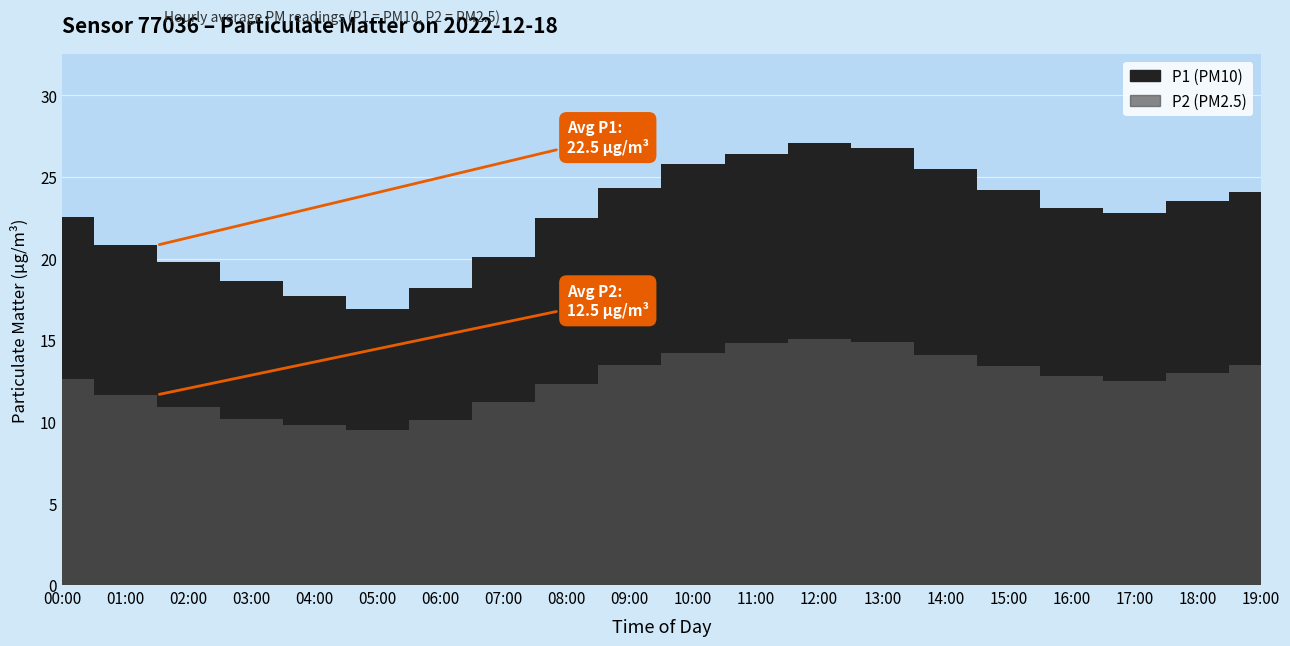

Reading left to right, extract all data points from this chart.

P1: 00:00=22.6	01:00=21.1	02:00=19.8	03:00=18.6	04:00=17.7	05:00=16.9	06:00=18.2	07:00=20.1	08:00=22.5	09:00=24.3	10:00=25.8	11:00=26.4	12:00=27.1	13:00=26.8	14:00=25.5	15:00=24.2	16:00=23.1	17:00=22.8	18:00=23.5	19:00=24.1
P2: 00:00=12.7	01:00=11.4	02:00=10.9	03:00=10.2	04:00=9.8	05:00=9.5	06:00=10.1	07:00=11.2	08:00=12.3	09:00=13.5	10:00=14.2	11:00=14.8	12:00=15.1	13:00=14.9	14:00=14.1	15:00=13.4	16:00=12.8	17:00=12.5	18:00=13.0	19:00=13.5